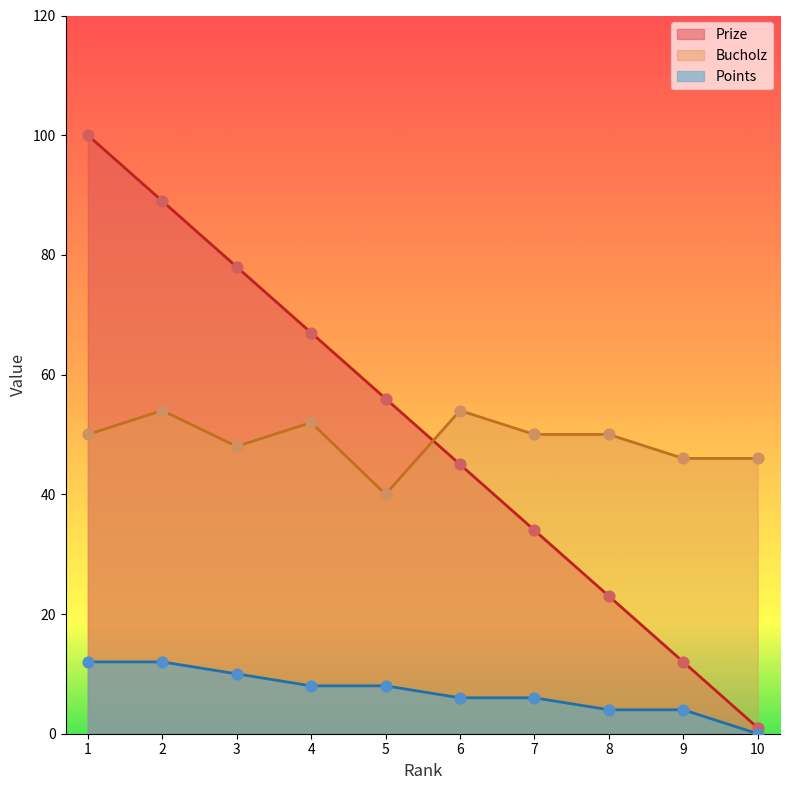

What is the total value across all series at 2?

155